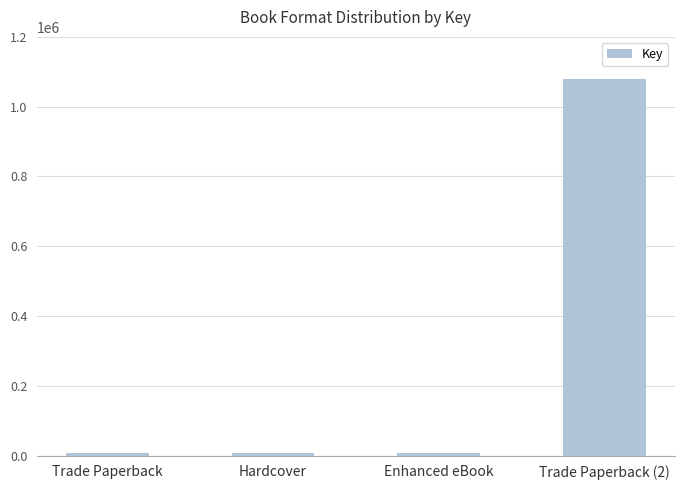

What is the smallest value displayed?

6351